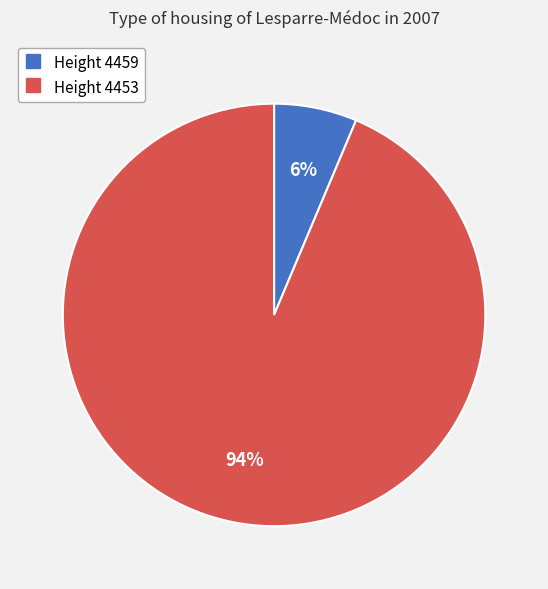

Is there a majority slice in this chart?

Yes